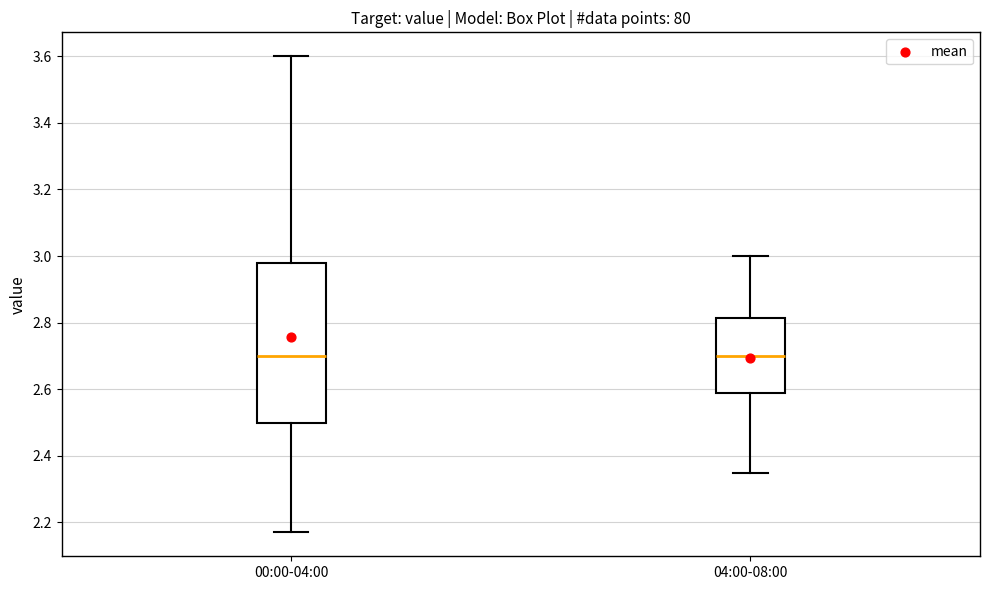

Reading left to right, transcribe this box plot: for each box, give where its median line is, the range the box spans, and where its two whiskers end, as read against the y-axis. The values are not printed on the chart, so give them approximately, as read against the axis.

00:00-04:00: median 2.70, box 2.50 to 2.98, whiskers 2.18 to 3.60
04:00-08:00: median 2.70, box 2.58 to 2.82, whiskers 2.36 to 3.00